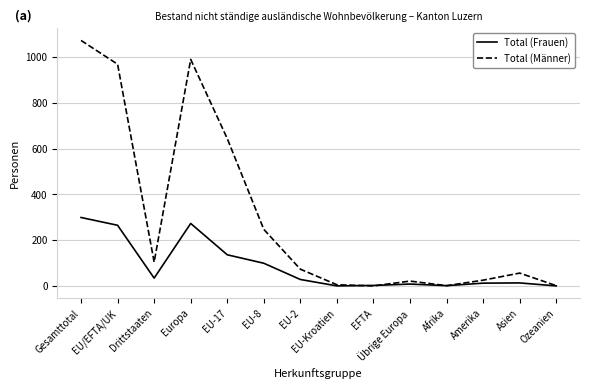

Which label corresponds to the largest value in the chart?

Gesamttotal